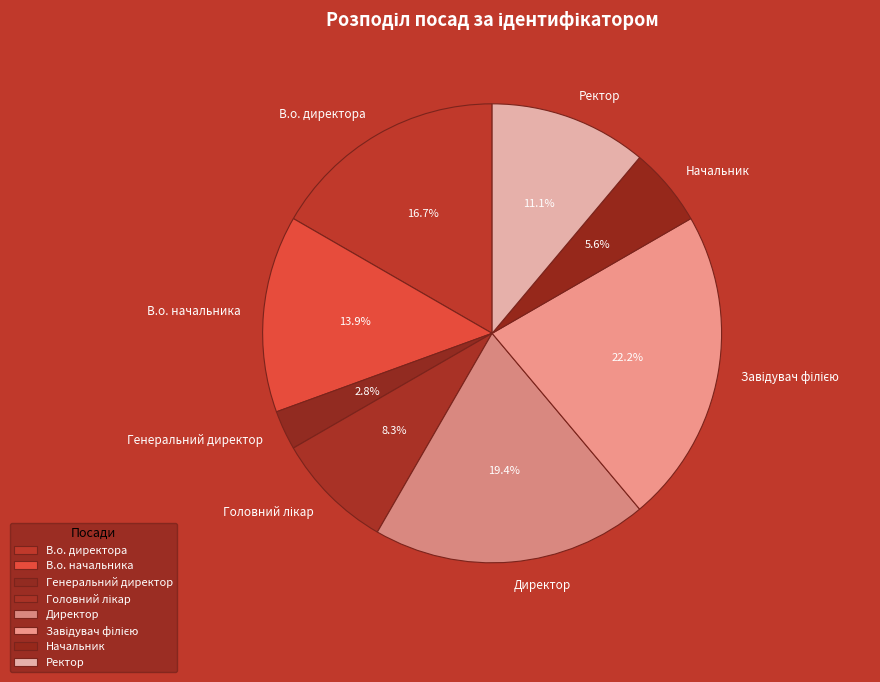

What is the smallest slice in the pie chart?

Генеральний директор